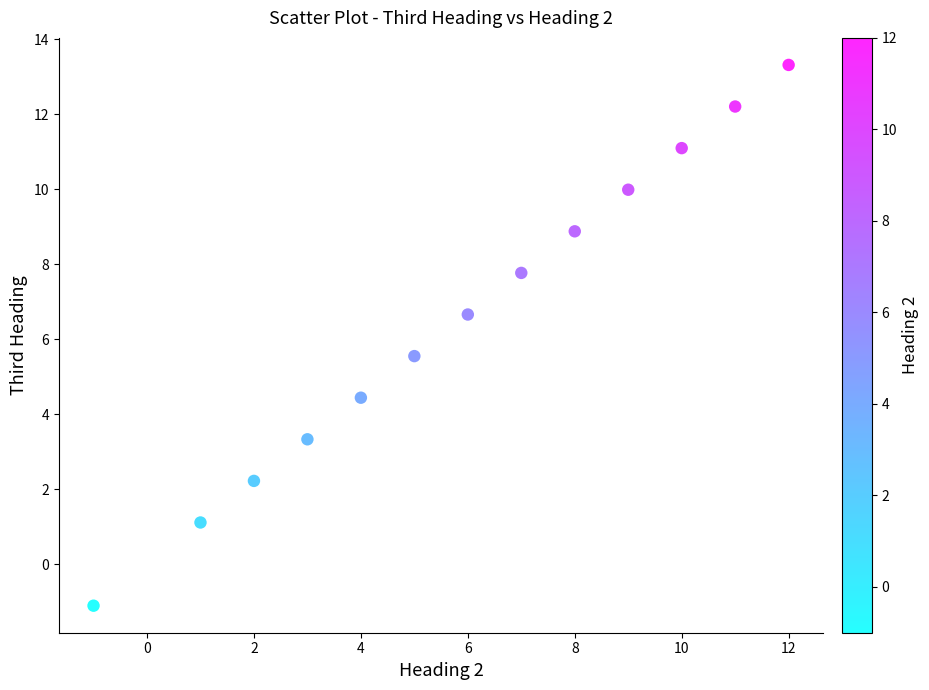

What is the range of Y values (max minus min)?

14.4